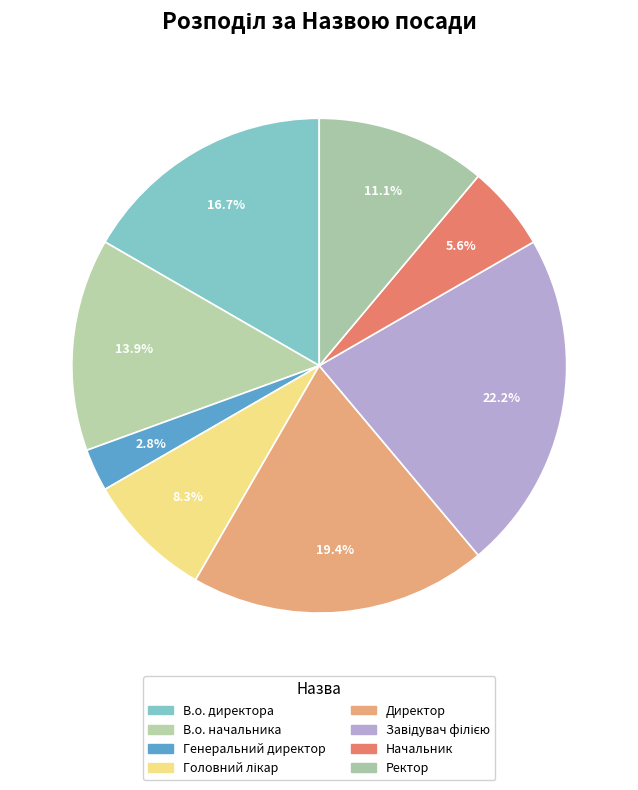

To the nearest percent, what is the combined percentage of Начальник and В.о. начальника?

19%